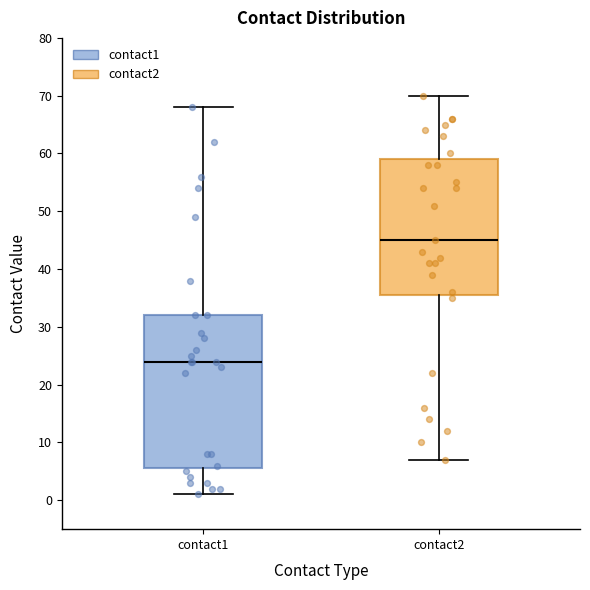

Where is the lower edge of the box for contact2 on the y-axis? The values are not printed on the chart, so give them approximately, as read against the axis.

36